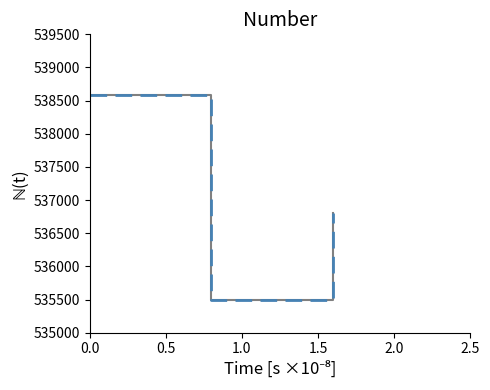

Reading left to right, what are all the values shown in this chart?

Lost Art ID: 538587	535495	536812
Lost Art ID (dashed): 538587	535495	536812